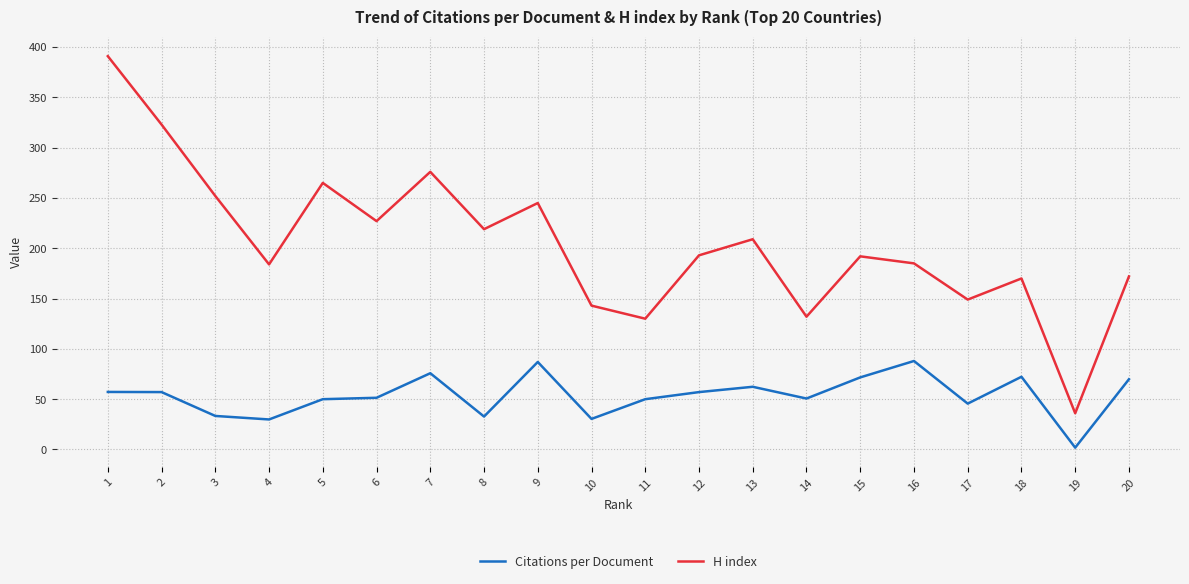

At which category does Citations per Document reach its first local valley?

4